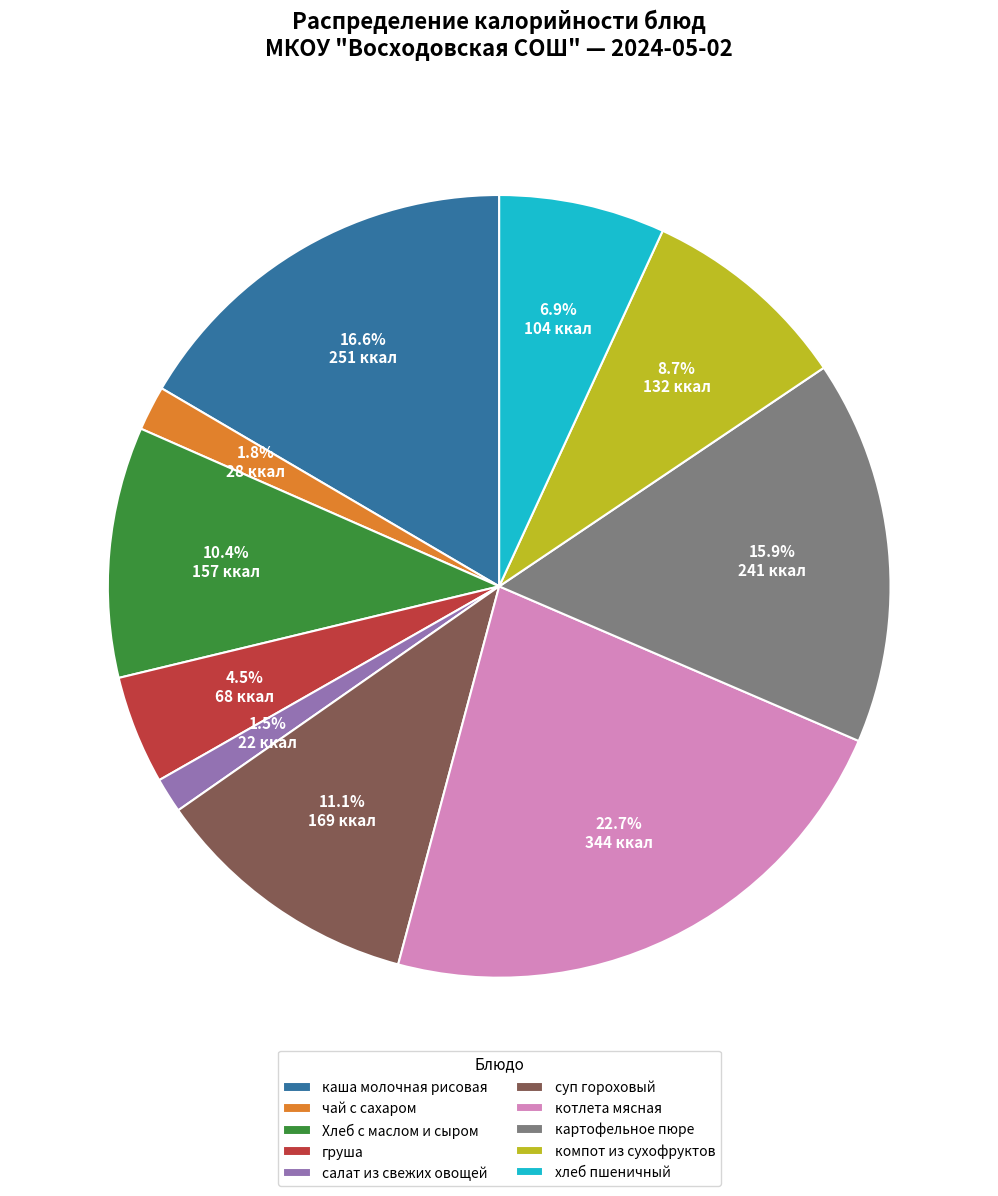

How much of the chart is everything except компот из сухофруктов?

91.3%